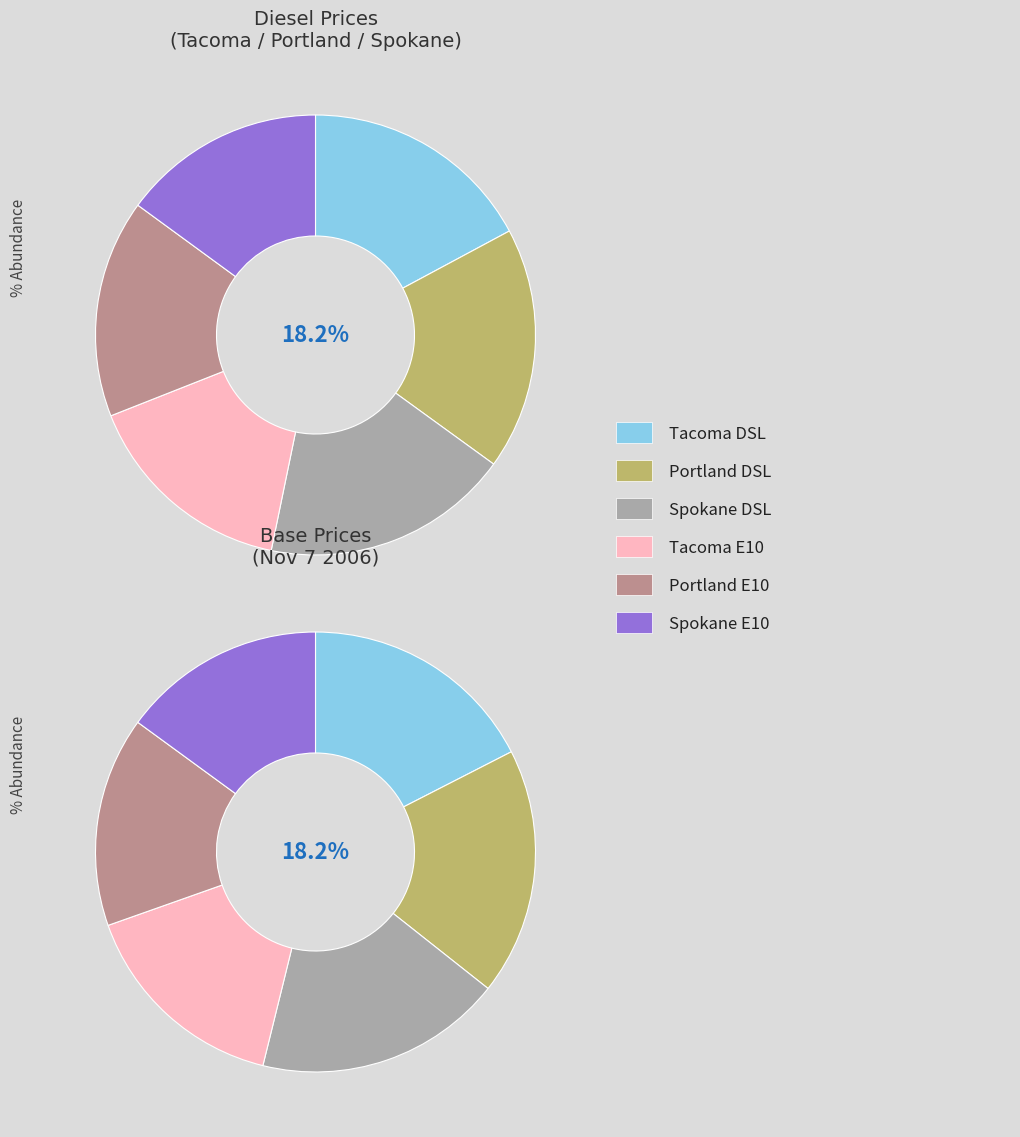

Is there any slice that represents more than half of the pie?

No